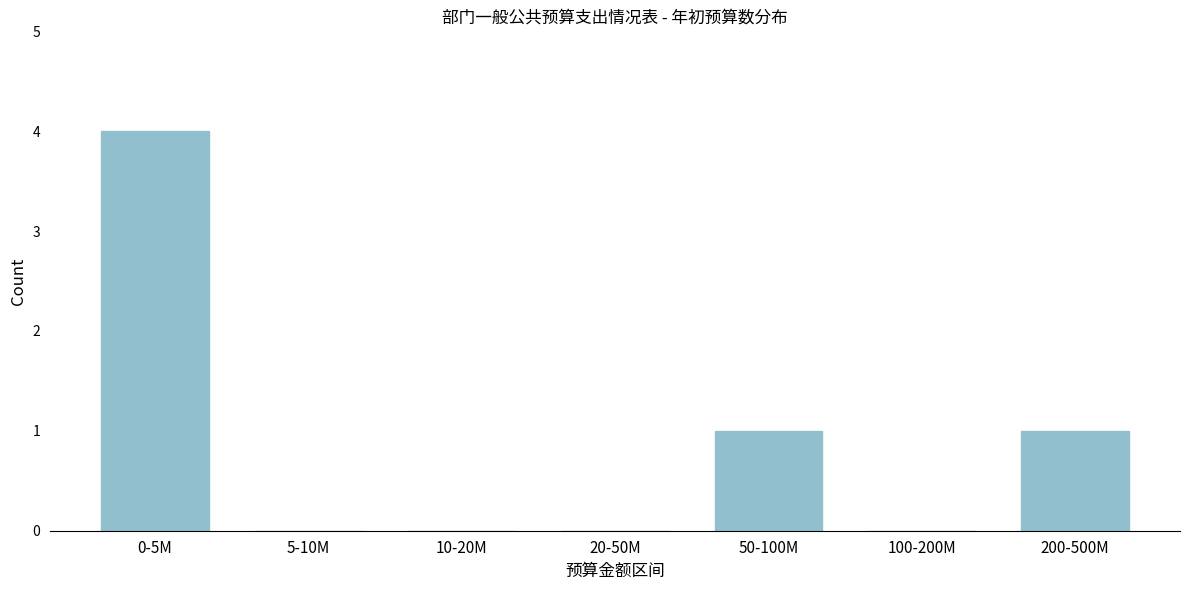

Reading left to right, extract all data points from this chart.

0-5M=4	5-10M=0	10-20M=0	20-50M=0	50-100M=1	100-200M=0	200-500M=1